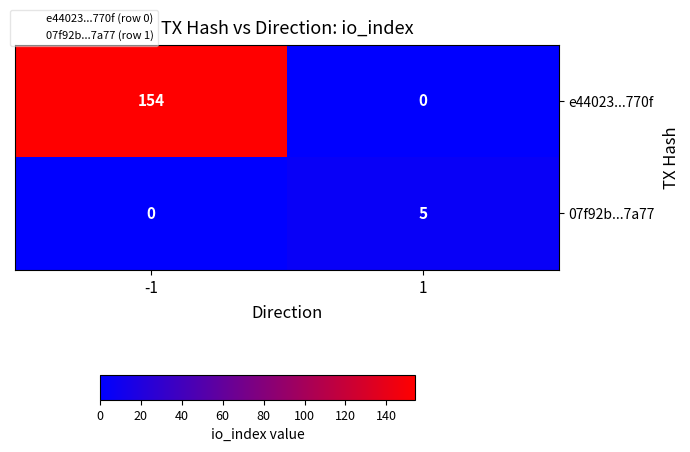

Reading left to right, extract all data points from this chart.

e44023...770f: 154	0
07f92b...7a77: 0	5